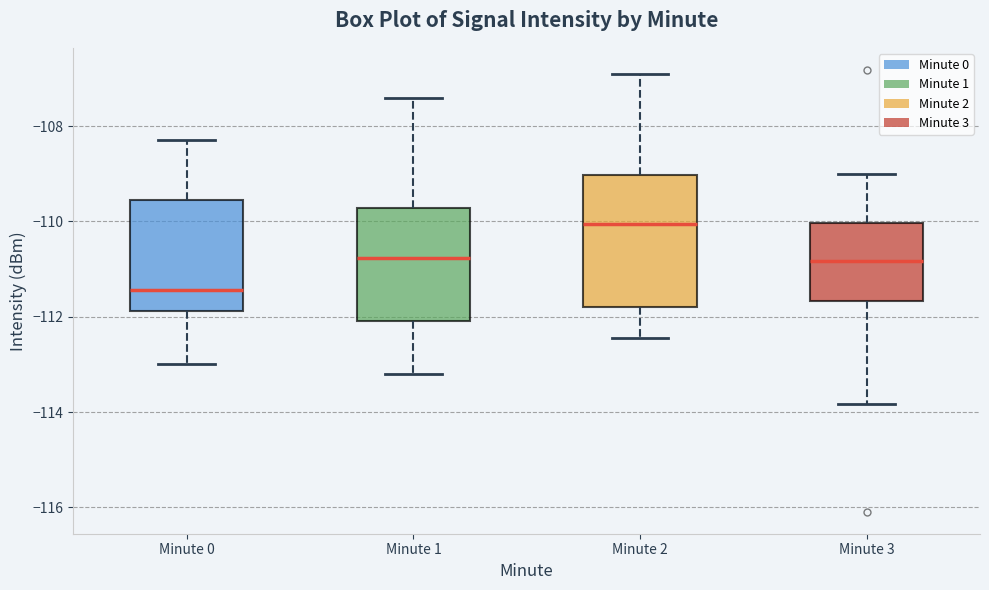

Reading left to right, transcribe this box plot: for each box, give where its median line is, the range the box spans, and where its two whiskers end, as read against the y-axis. The values are not printed on the chart, so give them approximately, as read against the axis.

Minute 0: median -111.4, box -111.8 to -109.6, whiskers -113.0 to -108.2
Minute 1: median -110.8, box -112.0 to -109.8, whiskers -113.2 to -107.4
Minute 2: median -110.0, box -111.8 to -109.0, whiskers -112.4 to -107.0
Minute 3: median -110.8, box -111.6 to -110.0, whiskers -113.8 to -109.0